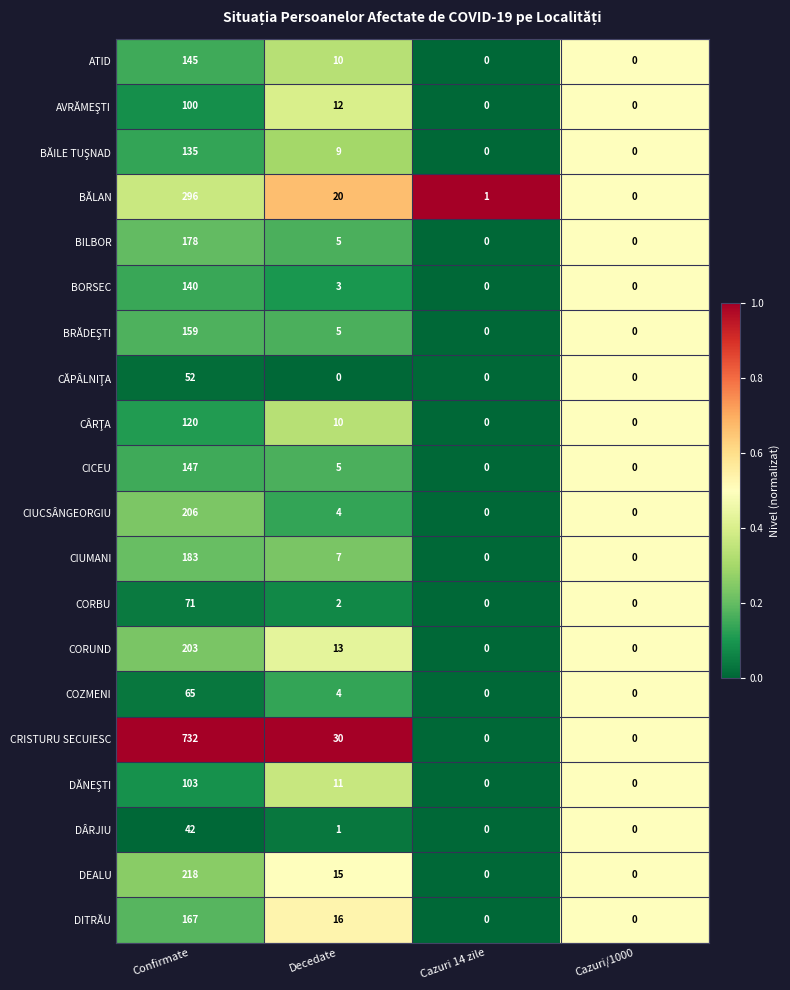

Where is COZMENI nearest to the value 32?

Decedate